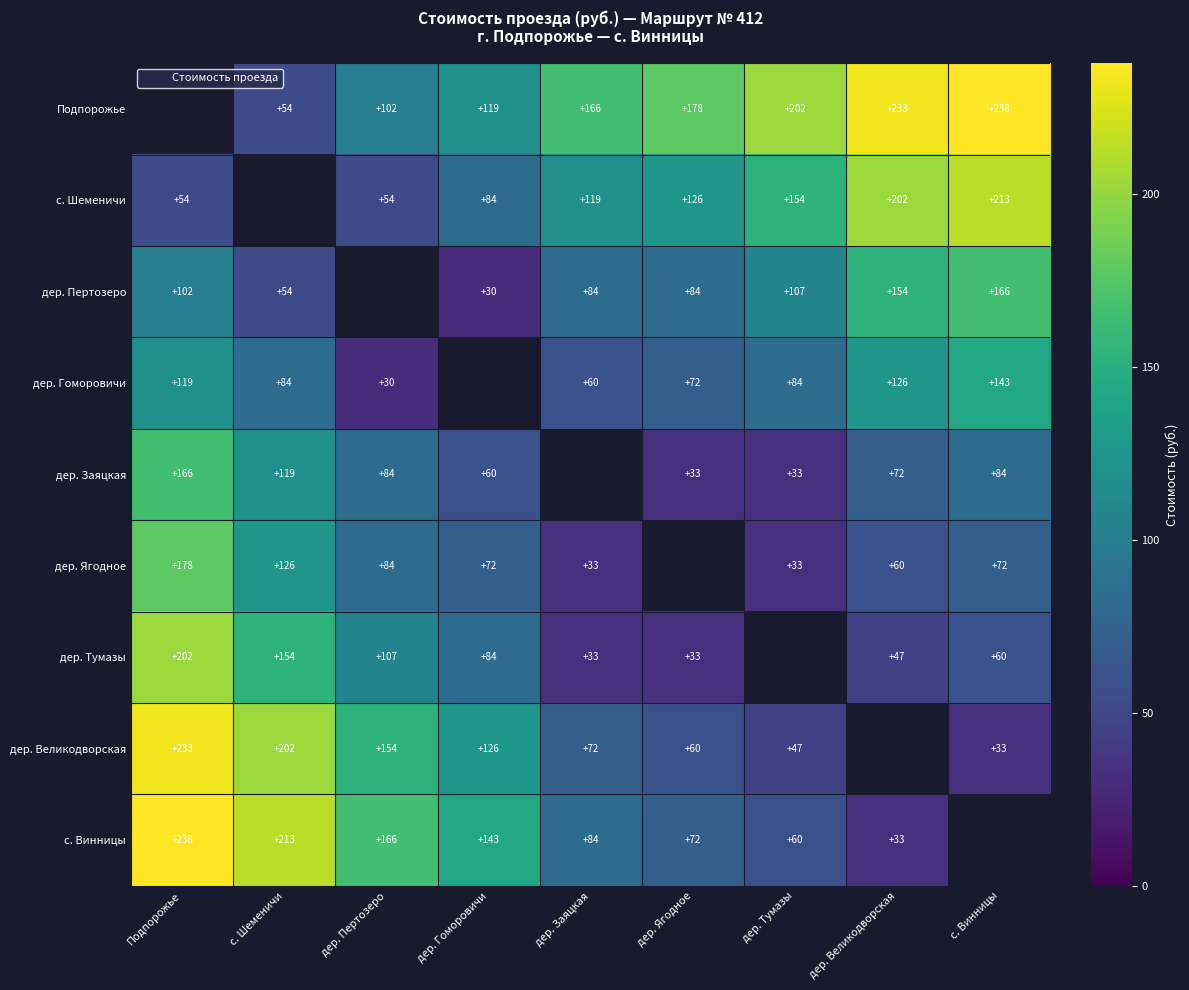

At which label does дер. Заяцкая first exceed 72?

Подпорожье